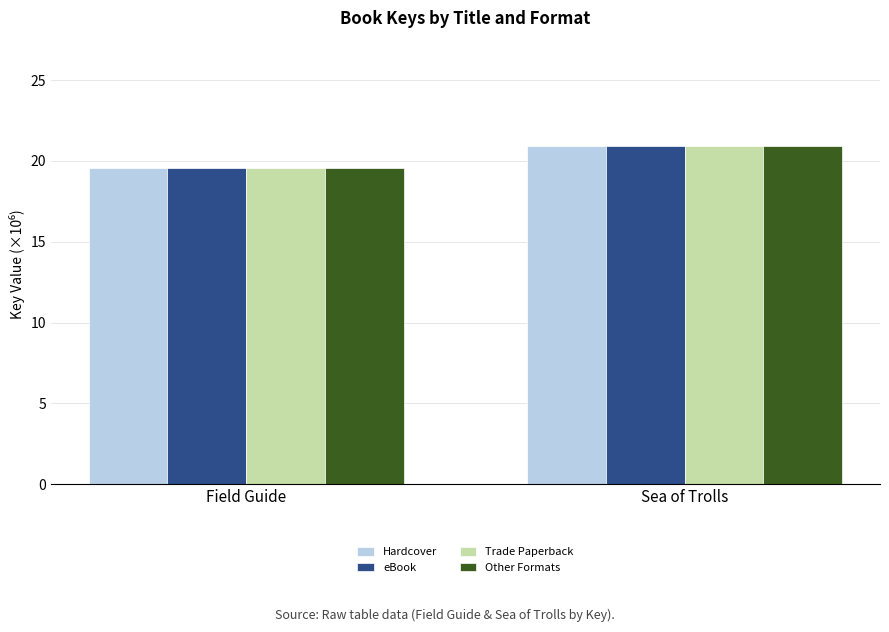

List the labels in order of Trade Paperback value, largest first.

Sea of Trolls, Field Guide